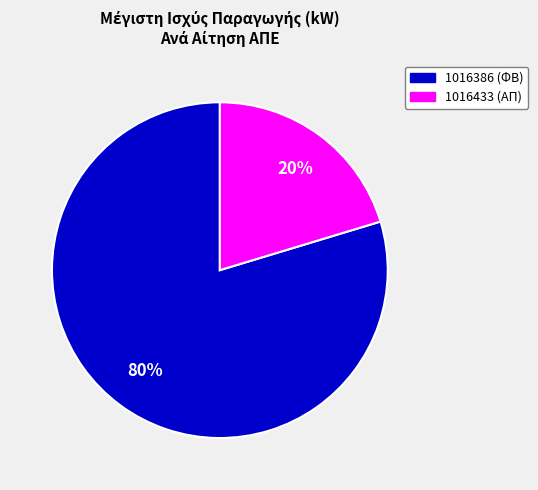

To the nearest percent, what percentage of the pie is 1016386?

80%